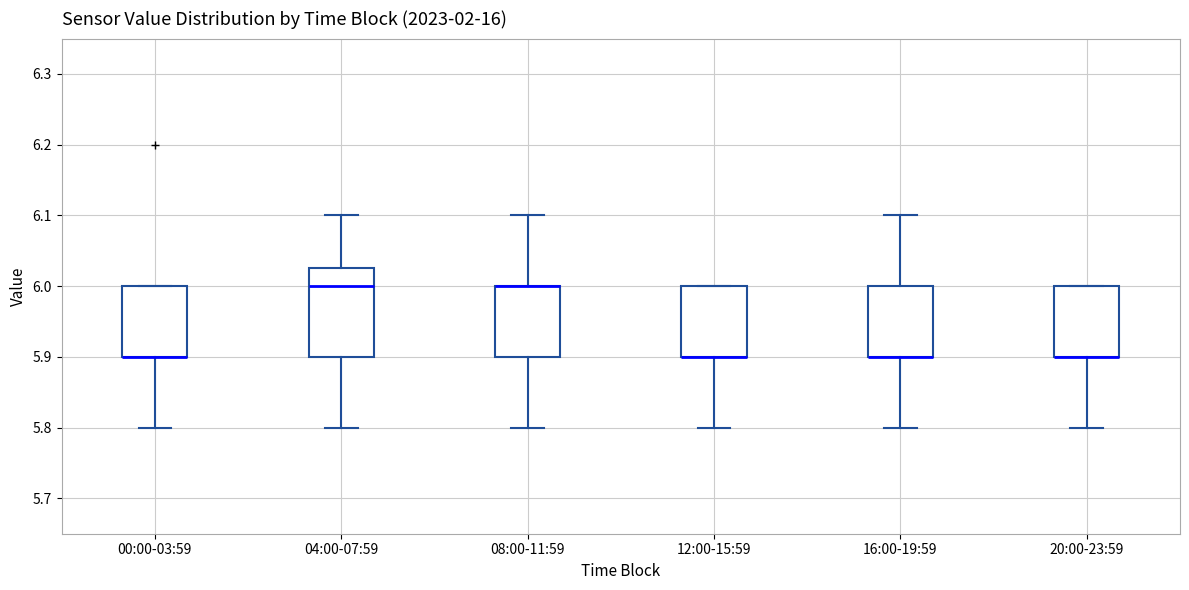

Where is the upper edge of the box for 04:00-07:59 on the y-axis? The values are not printed on the chart, so give them approximately, as read against the axis.

6.03